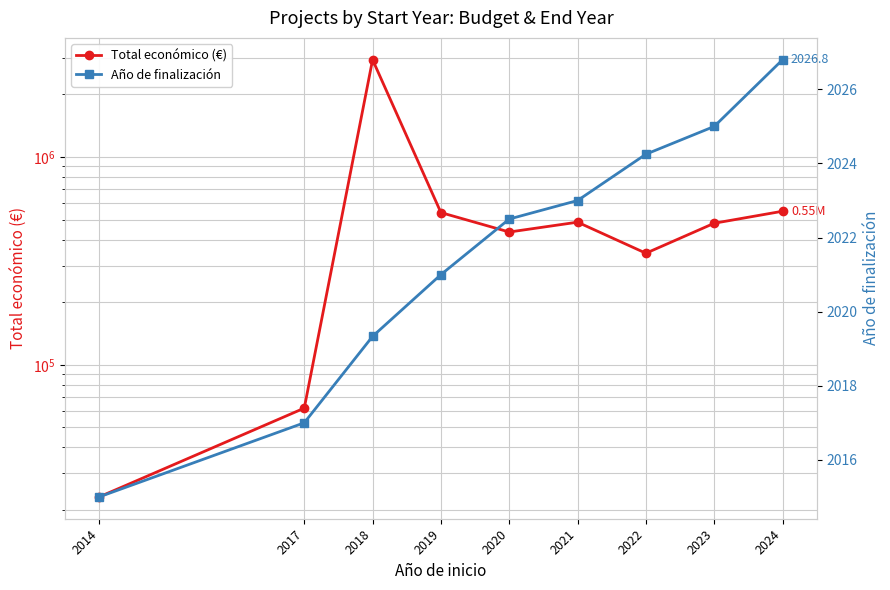

The Año de finalización series shows 2926.7 at 2019. True or false?

False